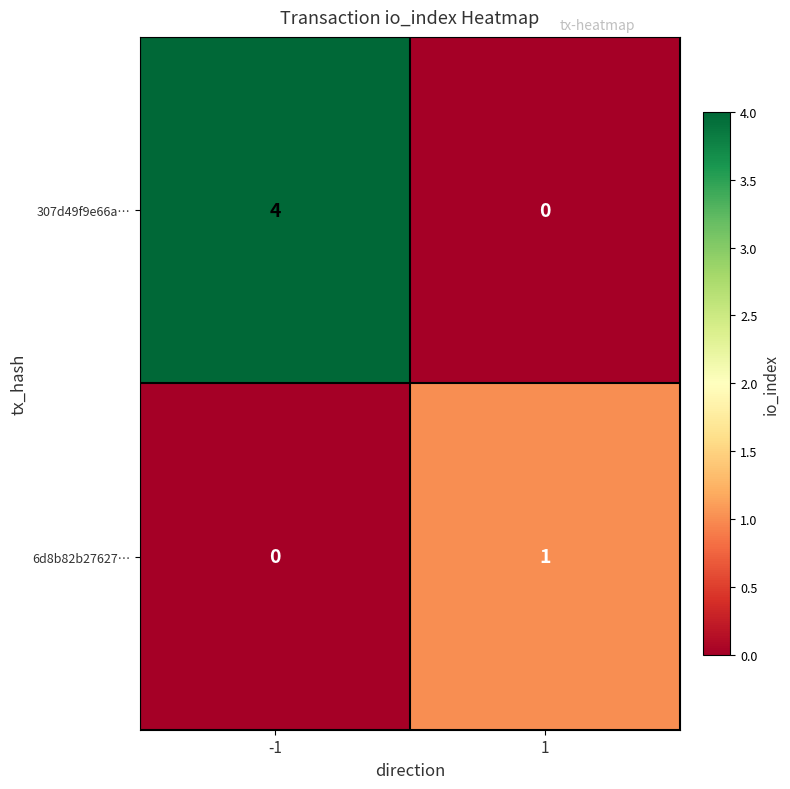

What is the sum of the 307d49f9e66a… values at -1 and 1?

4